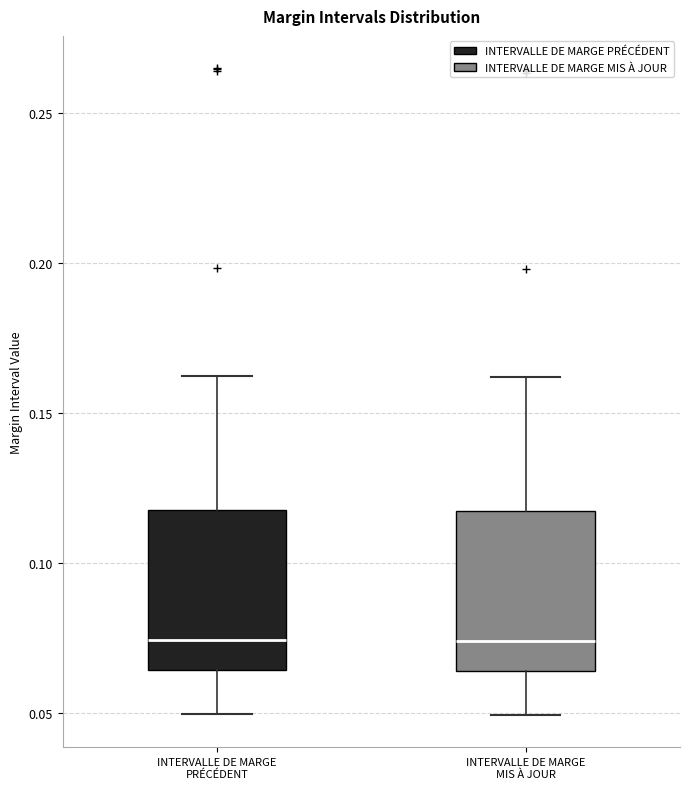

Reading left to right, read every box against the y-axis: the position of its median line, the range the box covers, and the ends of its whiskers. The values are not printed on the chart, so give them approximately, as read against the axis.

INTERVALLE DE MARGE PRÉCÉDENT: median 0.075, box 0.065 to 0.120, whiskers 0.050 to 0.160
INTERVALLE DE MARGE MIS À JOUR: median 0.075, box 0.065 to 0.115, whiskers 0.050 to 0.160